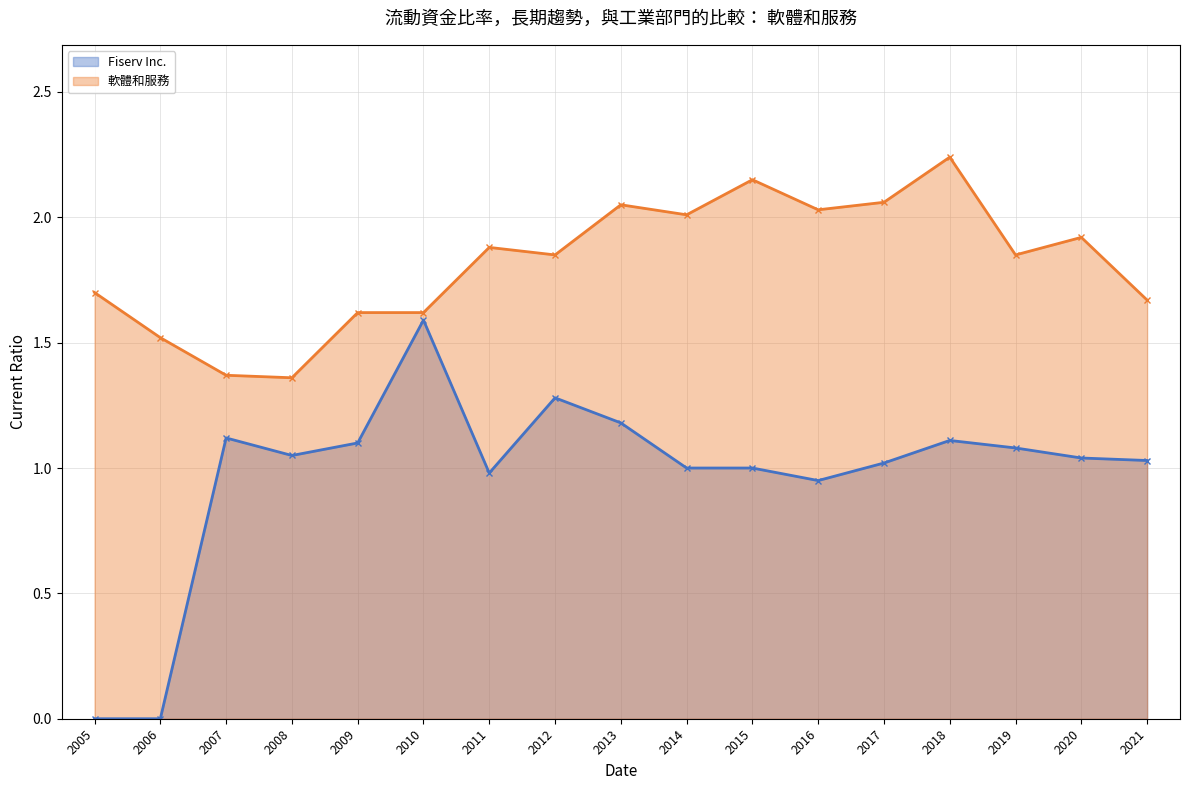

Count the number of categories in the chart.

17